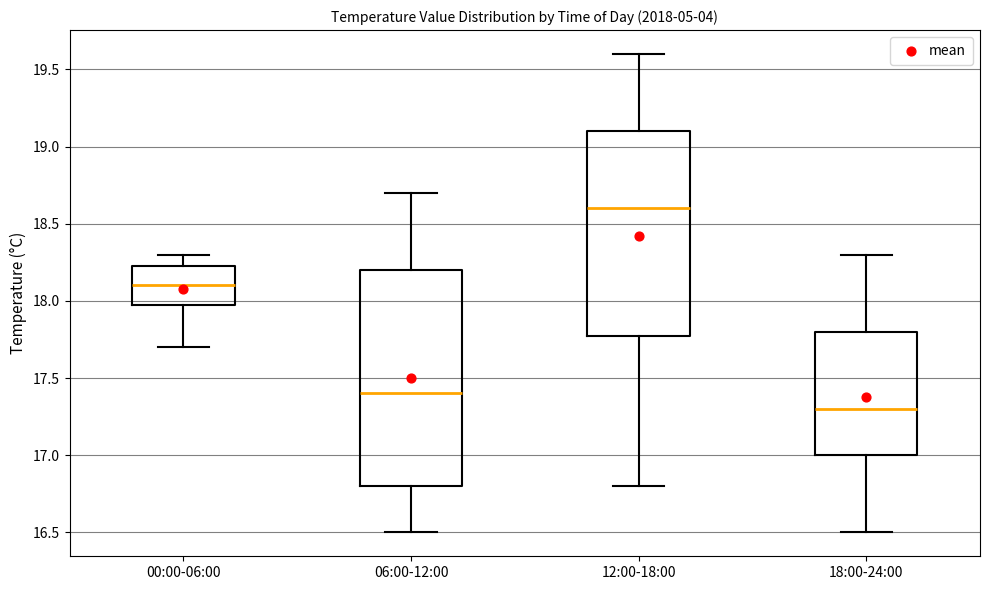

Reading left to right, transcribe this box plot: for each box, give where its median line is, the range the box spans, and where its two whiskers end, as read against the y-axis. The values are not printed on the chart, so give them approximately, as read against the axis.

00:00-06:00: median 18.10, box 18.00 to 18.25, whiskers 17.70 to 18.30
06:00-12:00: median 17.40, box 16.80 to 18.20, whiskers 16.50 to 18.70
12:00-18:00: median 18.60, box 17.80 to 19.10, whiskers 16.80 to 19.60
18:00-24:00: median 17.30, box 17.00 to 17.80, whiskers 16.50 to 18.30